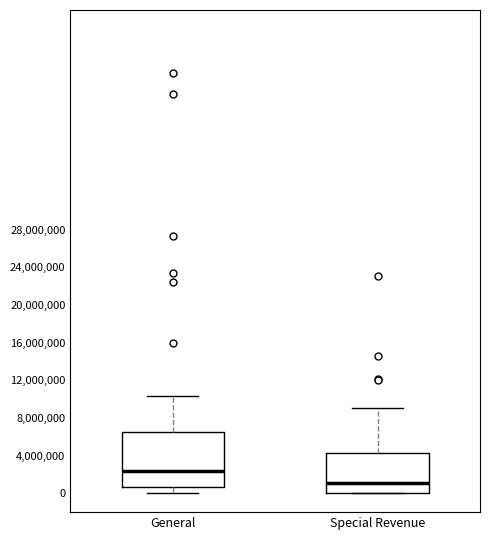

Reading left to right, read every box against the y-axis: the position of its median line, the range the box covers, and the ends of its whiskers. The values are not printed on the chart, so give them approximately, as read against the axis.

General: median 2500000, box 500000 to 6500000, whiskers 0 to 10500000
Special Revenue: median 1000000, box 0 to 4500000, whiskers 0 to 9000000